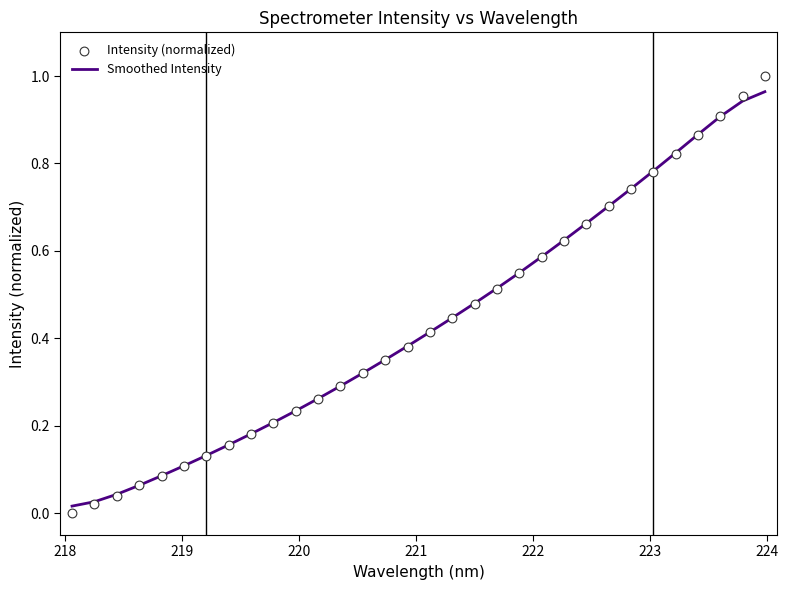

Which series contains the highest Y value?

Intensity (normalized)